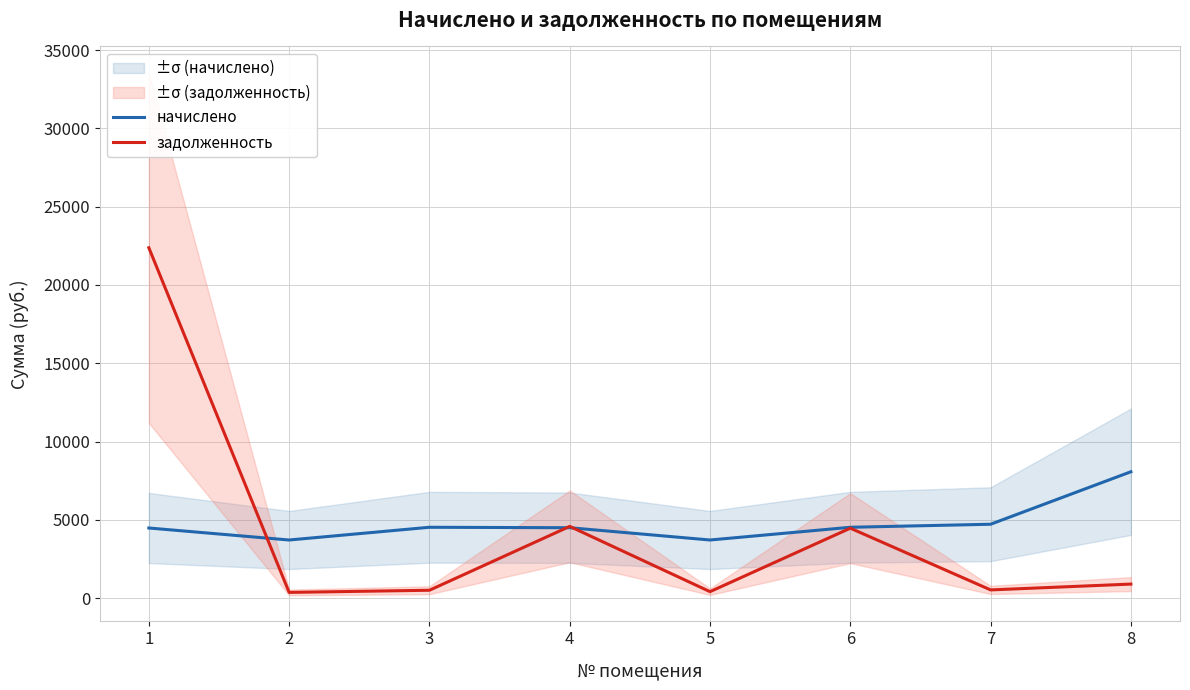

At 7, list the series in order from largest to smallest.

начислено, задолженность